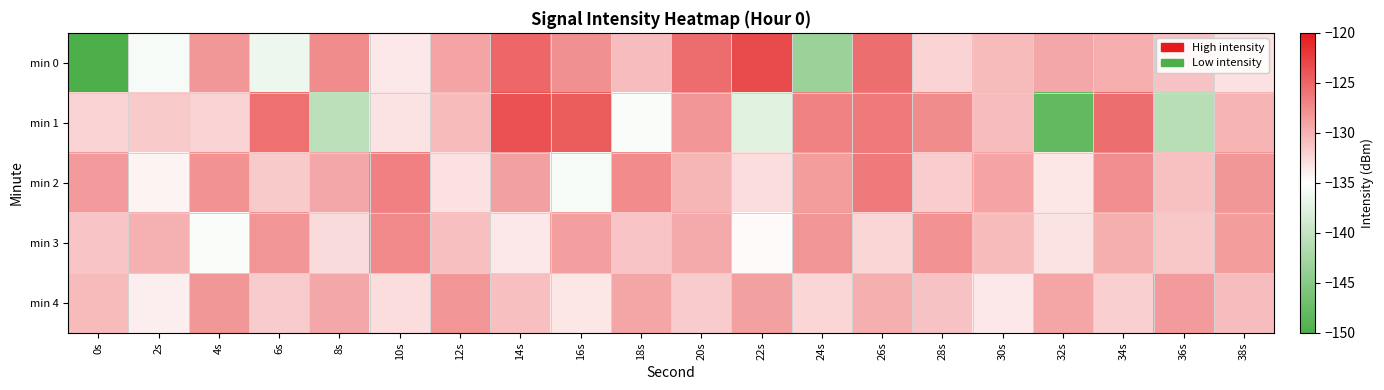

At which category is the sum across all series the highest?

26s